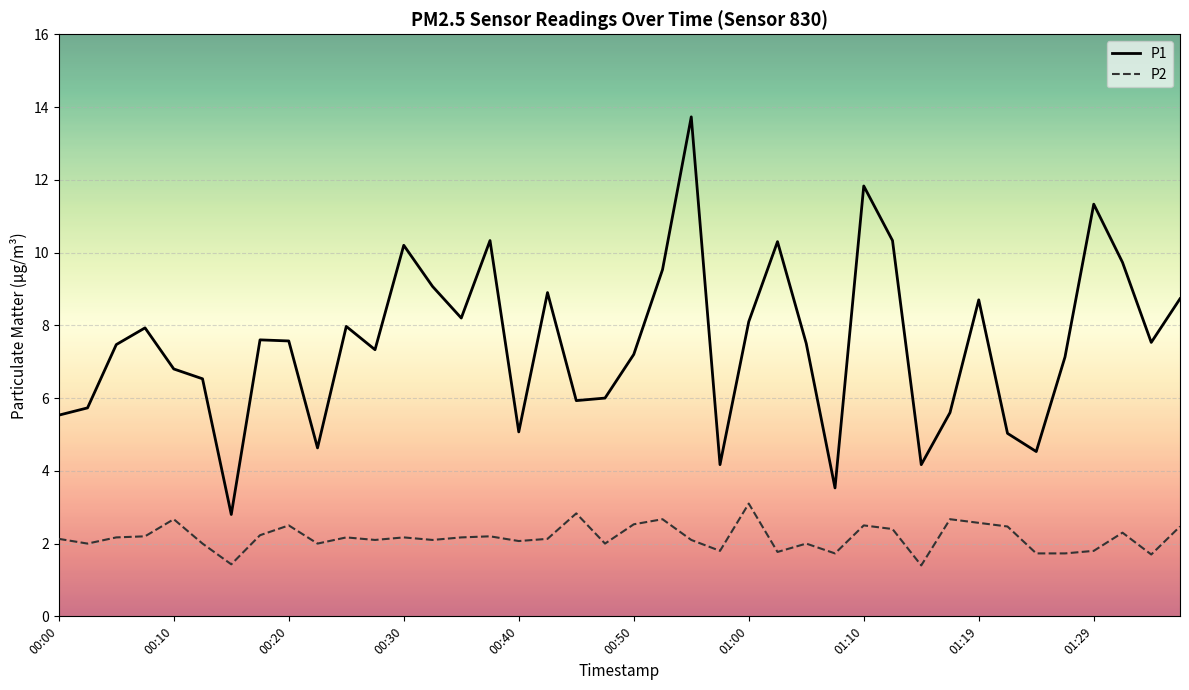

Which series has the largest total across all categories?

P1